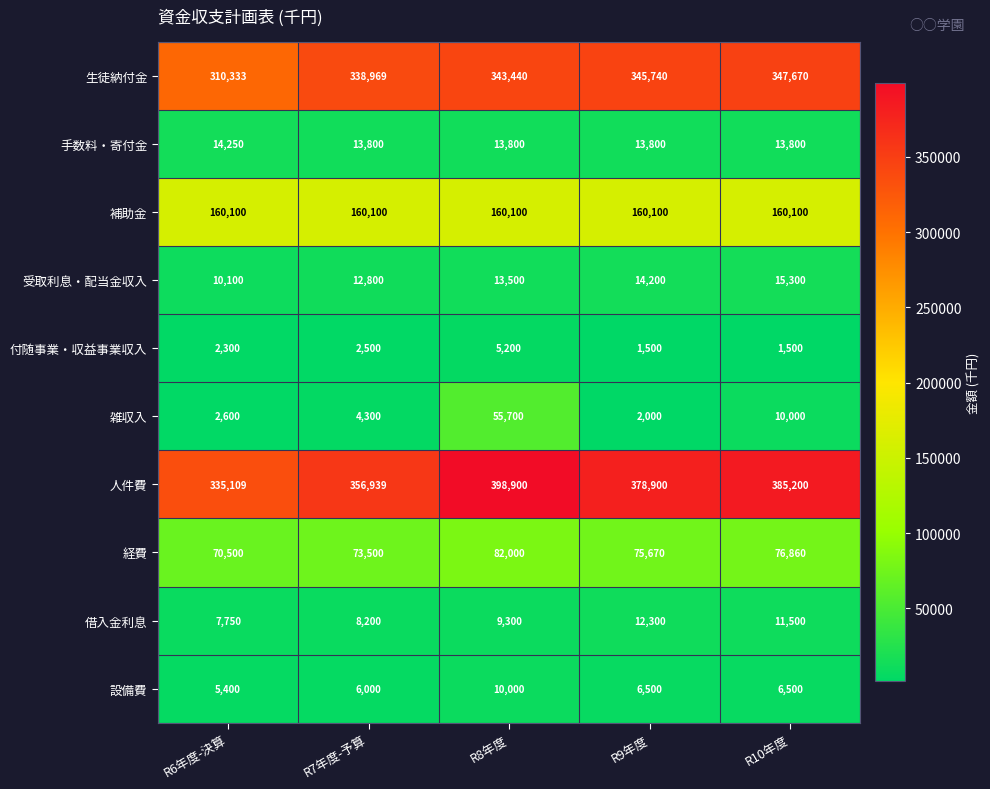

List the labels in order of 雑収入 value, smallest first.

R9年度, R6年度-決算, R7年度-予算, R10年度, R8年度